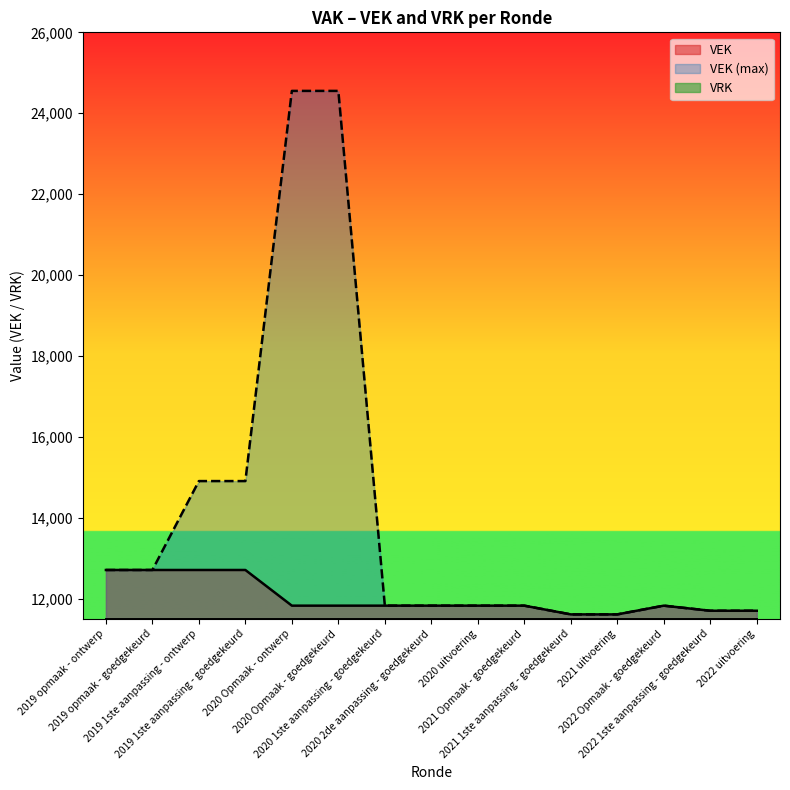

What is the difference between the maximum and second lowest values?

1098